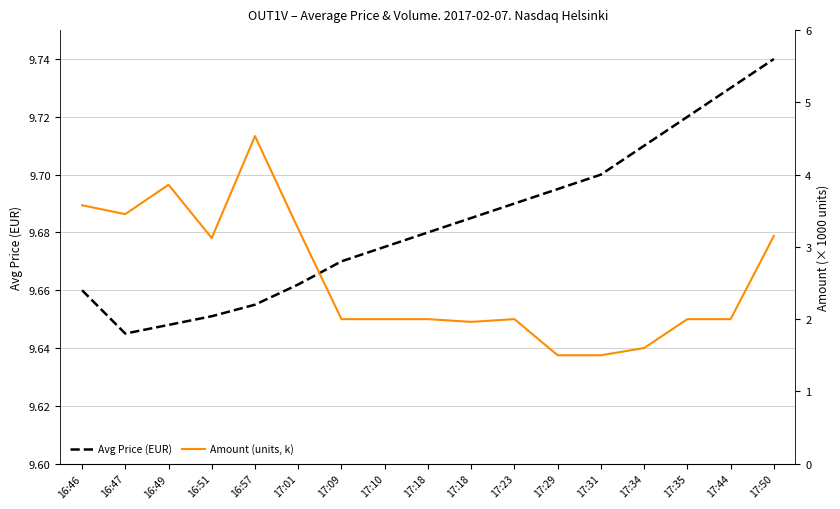

Does the chart have visible grid lines?

Yes